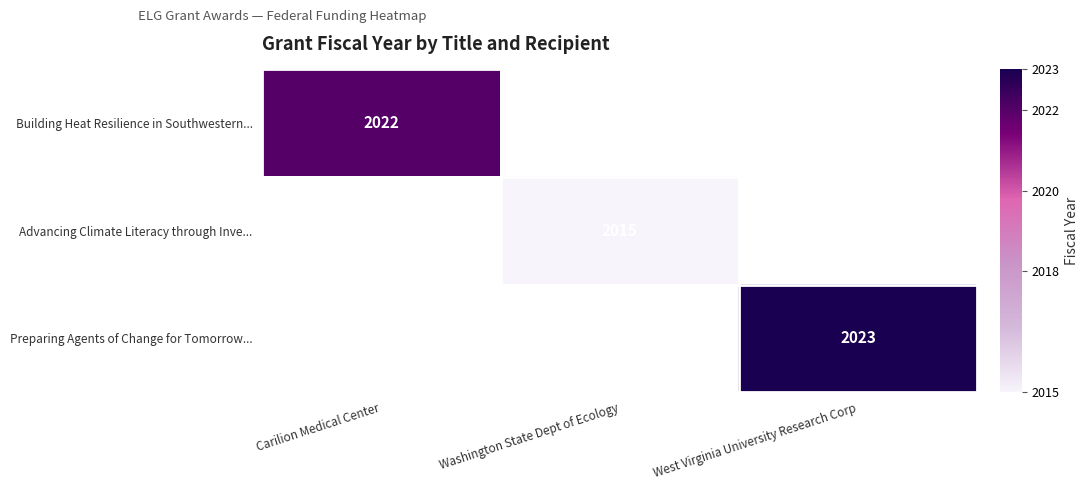

The value of Advancing Climate Literacy through Inve... at Washington State Dept of Ecology is 3131. True or false?

False